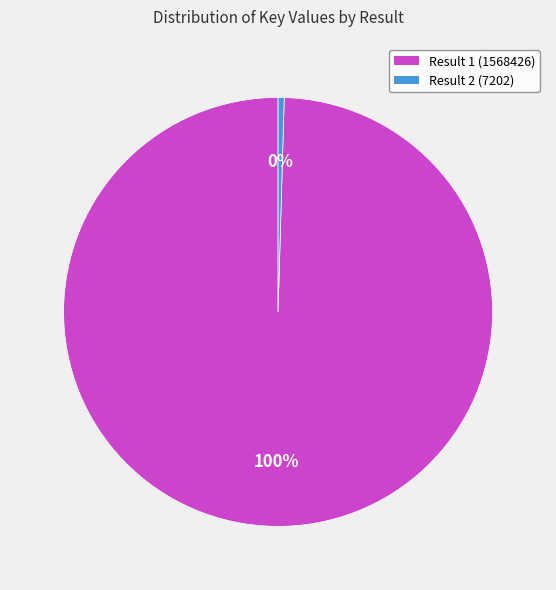

Which slice is the smallest?

Result 2 (7202)